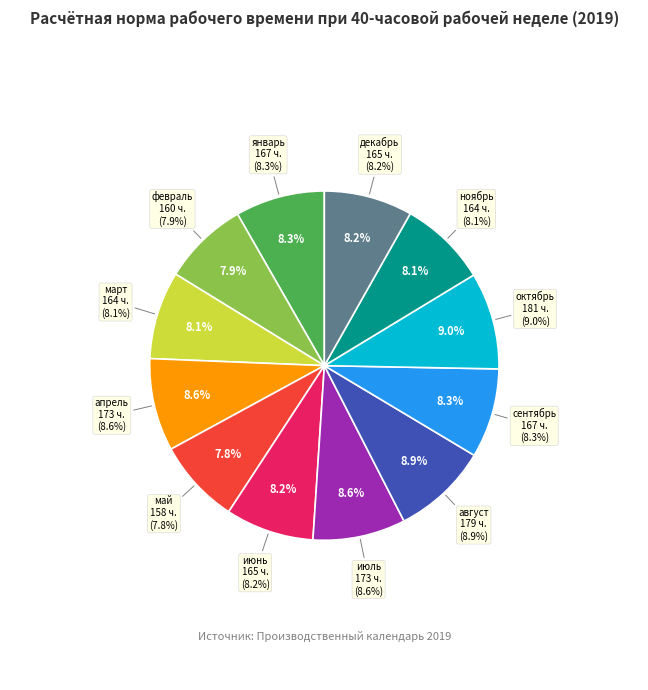

True or false: декабрь accounts for 23% of the total.

False